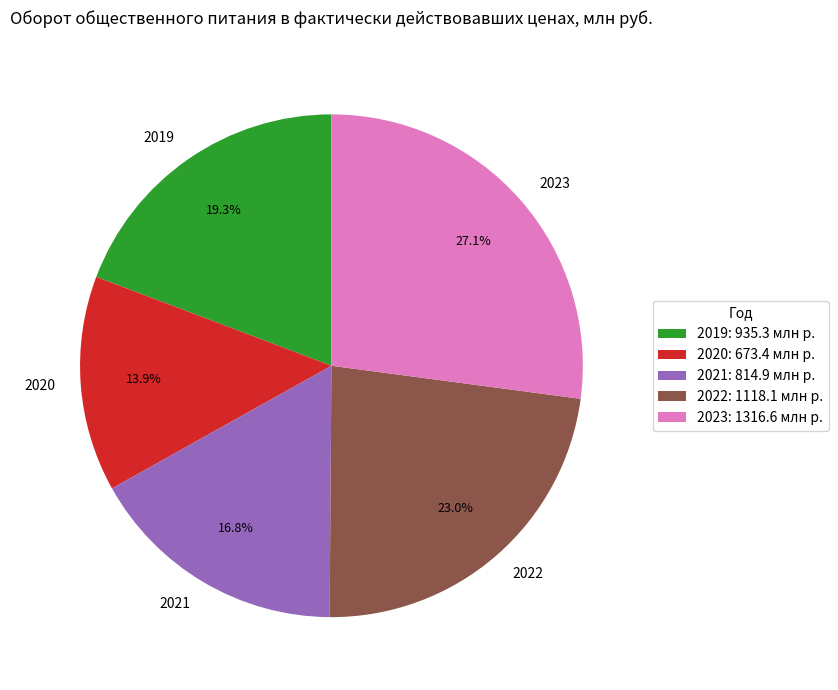

Count the number of slices in the pie.

5